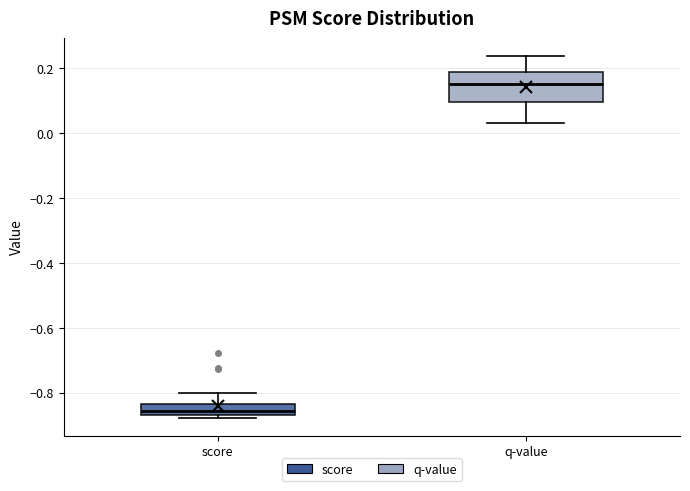

Which box's median line is the lowest?

score